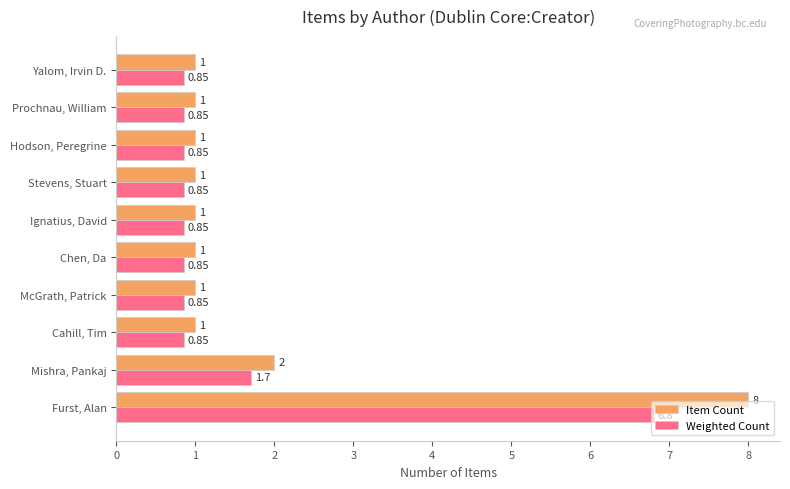

At which label does Weighted Count reach its peak?

Furst, Alan